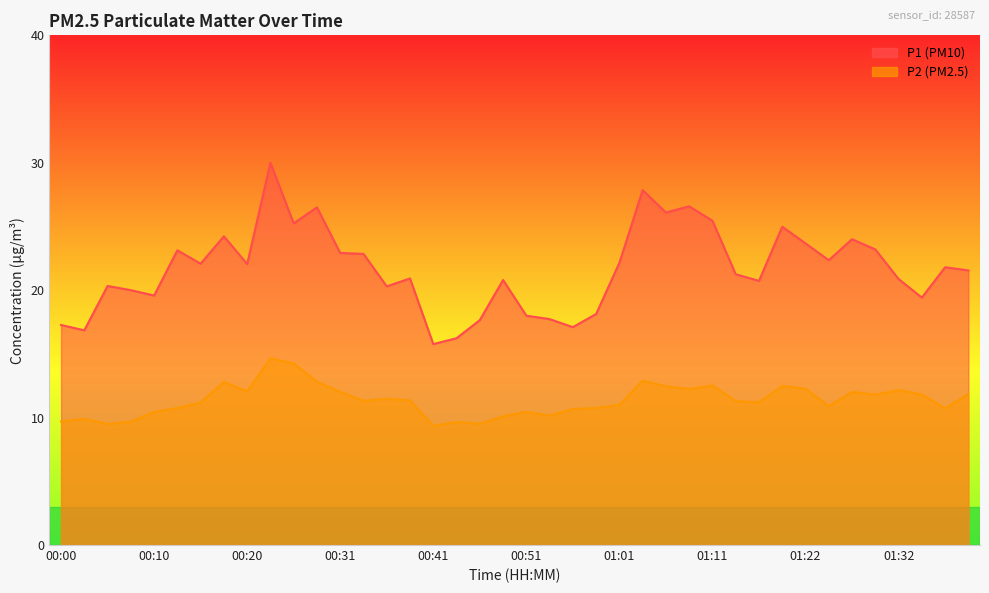

True or false: P1 and P2 cross at least once.

False